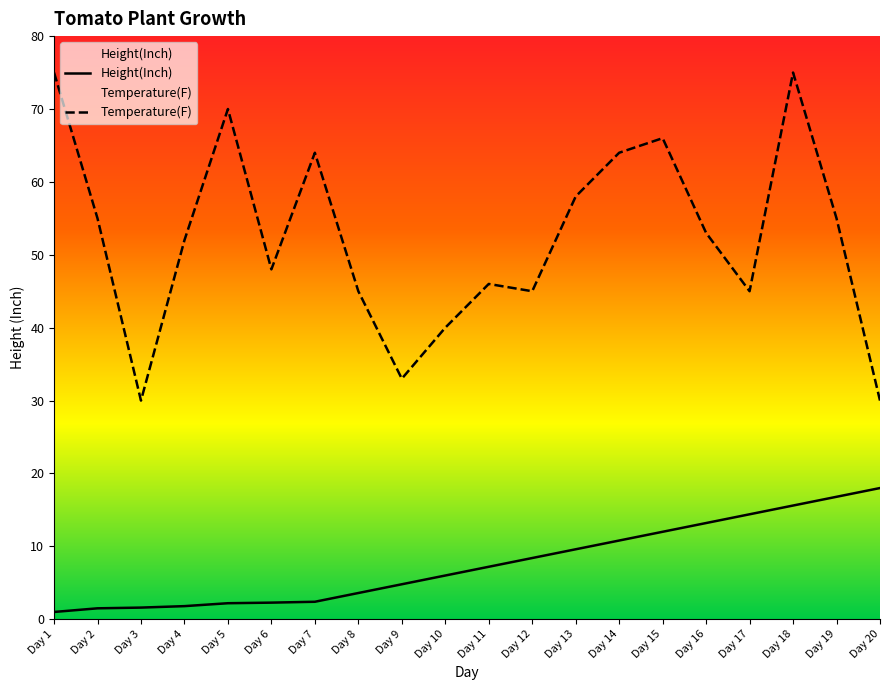

How many values in the Temperature(F) series are below 53?

10